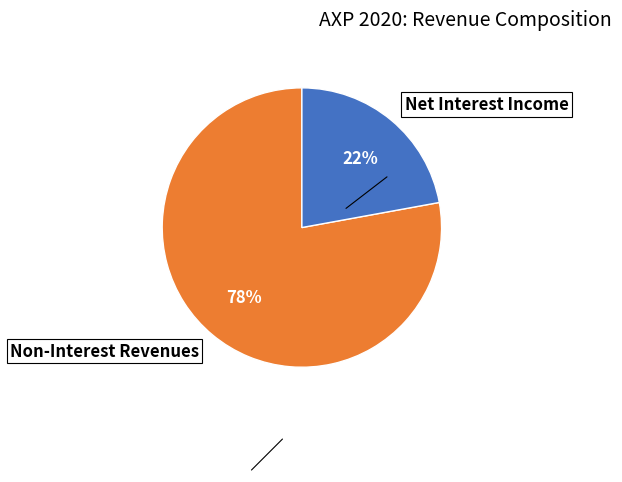

Which category has the biggest portion of the pie?

Non-Interest Revenues